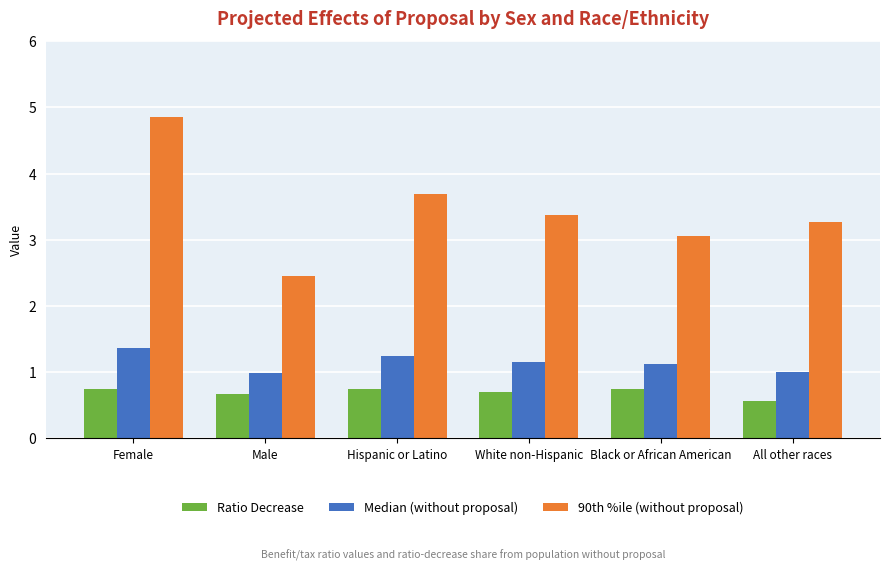

What is the sum of all Median (without proposal) values?

6.9